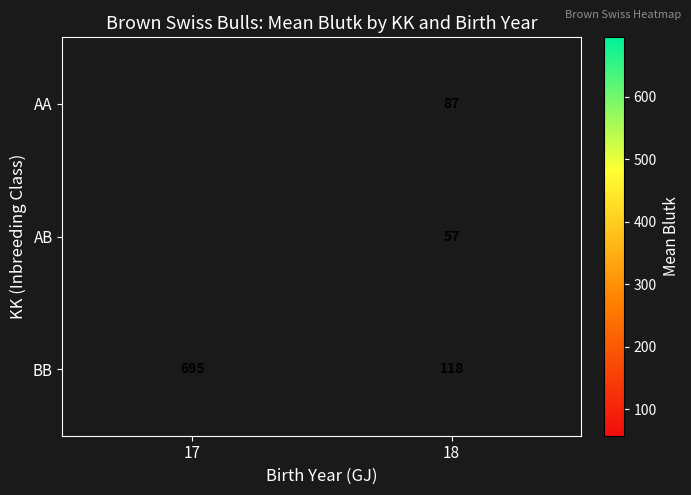

What is the difference between the BB values at 17 and 18?

577